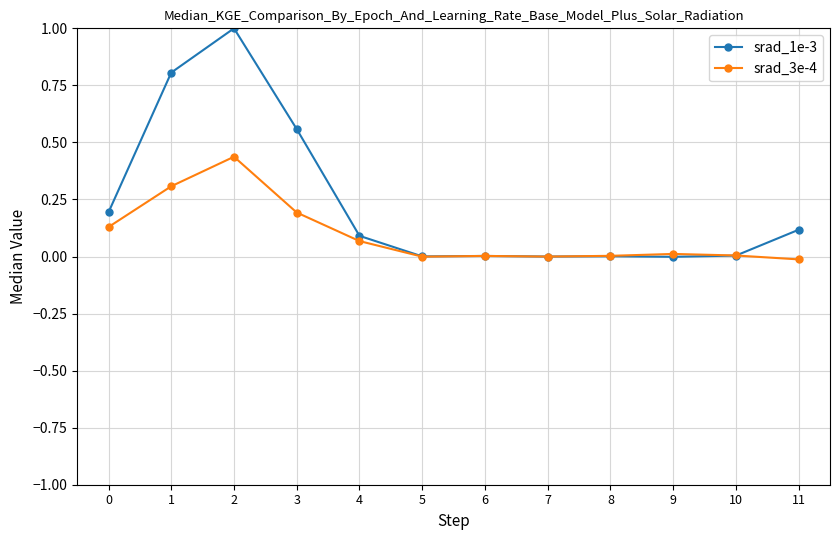

List the series in order of their overall mean, highest first.

srad_1e-3, srad_3e-4